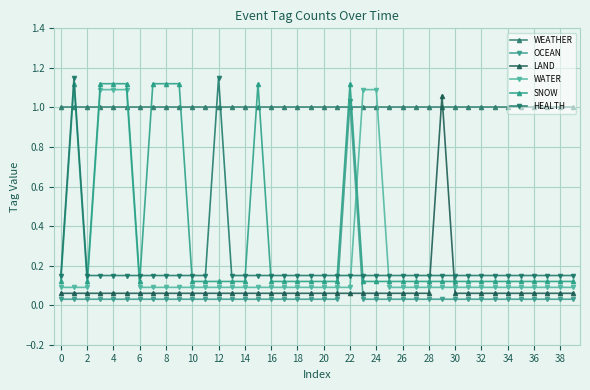

What are all the series names shown in the legend?

WEATHER, OCEAN, LAND, WATER, SNOW, HEALTH